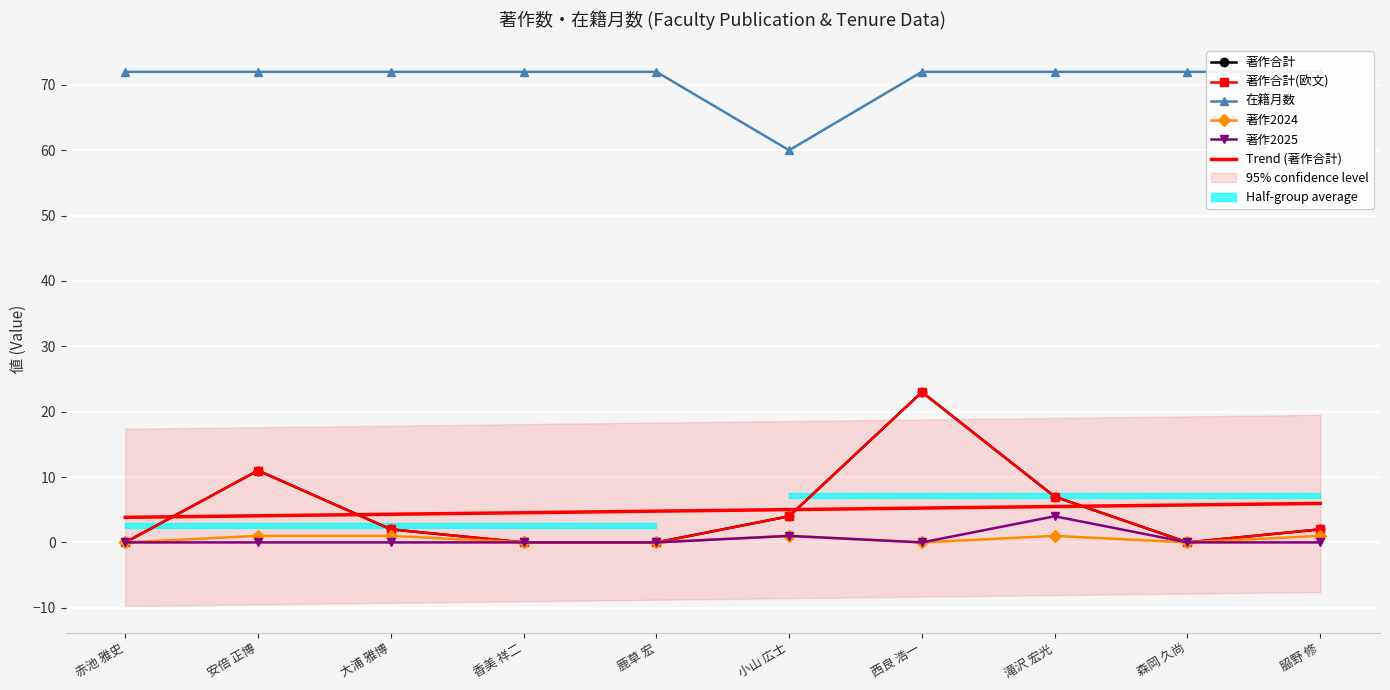

What is the label of the 4th point from the right?

西良 浩一